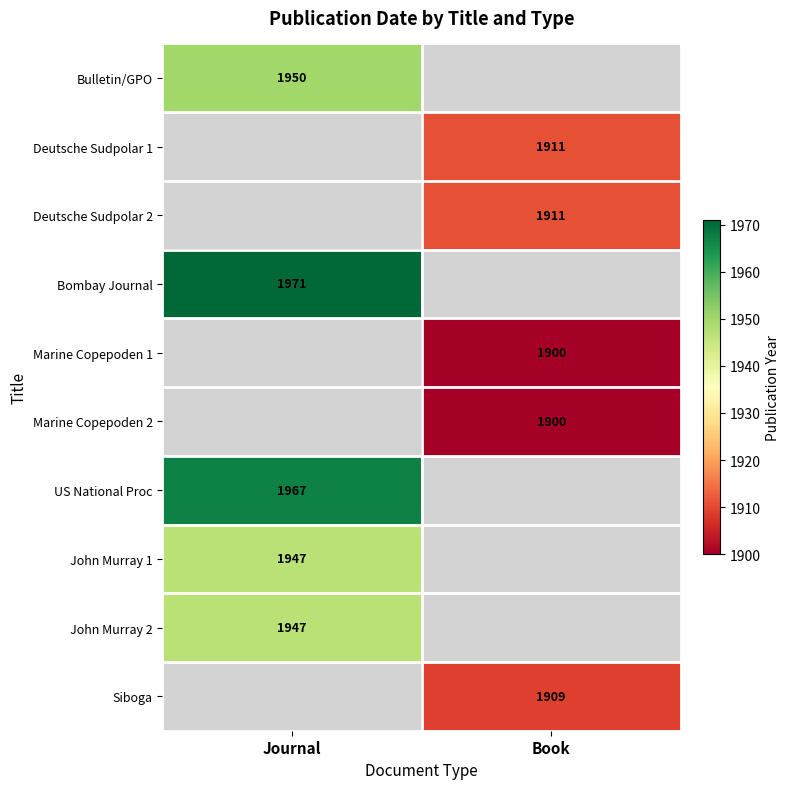

The John Murray 1 series shows 476 at Journal. True or false?

False